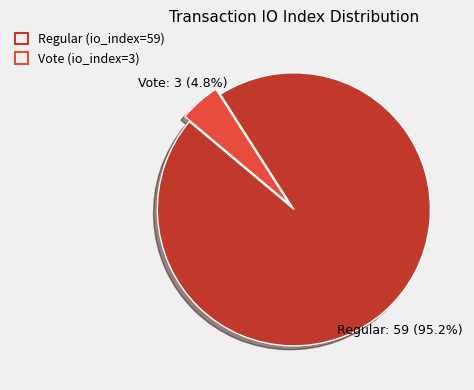

Does any single category account for the majority?

Yes